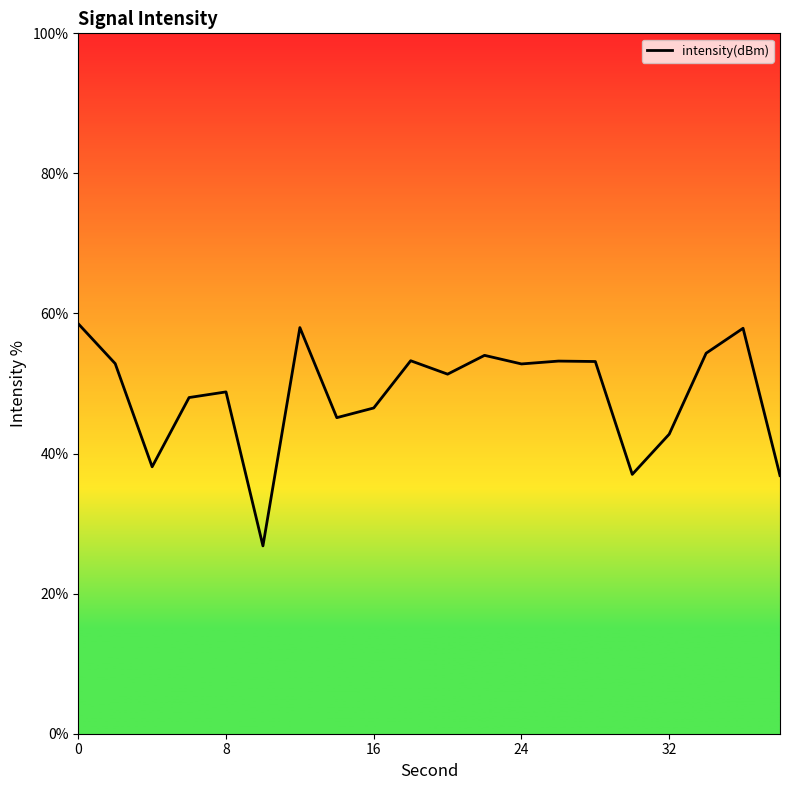

Is it true that the value at 32 is 21.6?

False